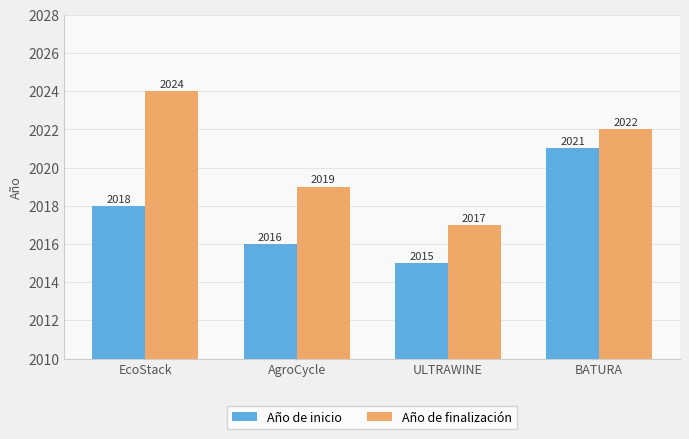

Which label corresponds to the smallest value in the chart?

ULTRAWINE